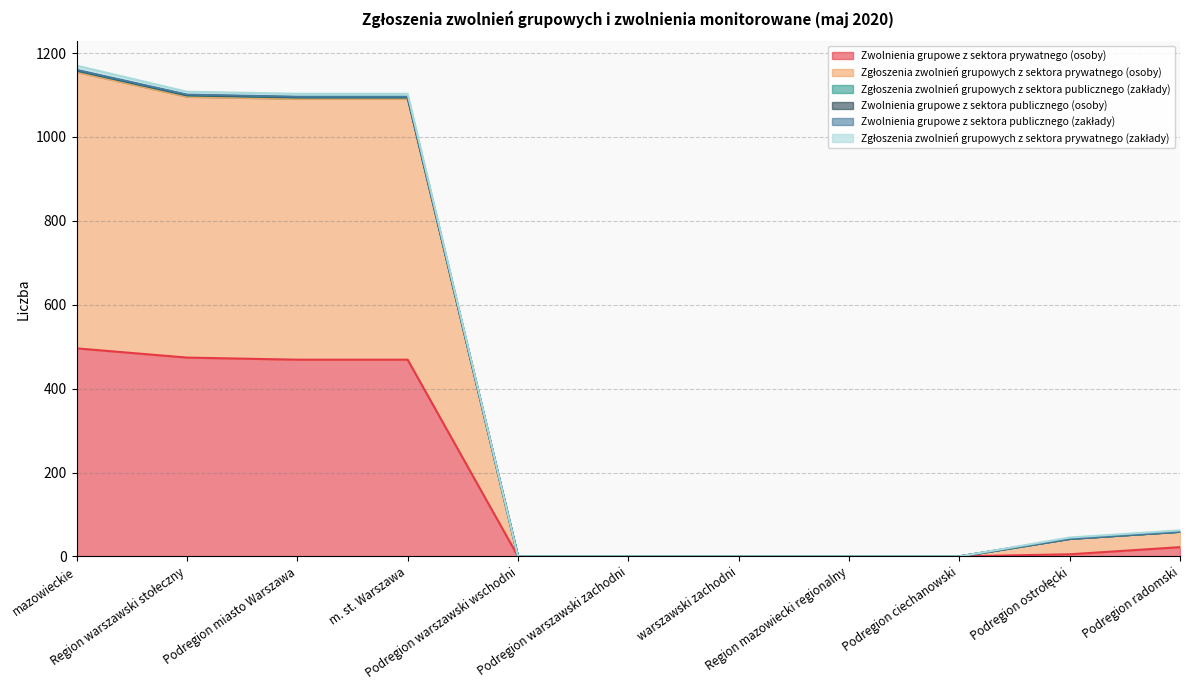

Is it true that Zgłoszenia zwolnień grupowych z sektora prywatnego (osoby) equals 777 at Region mazowiecki regionalny?

False